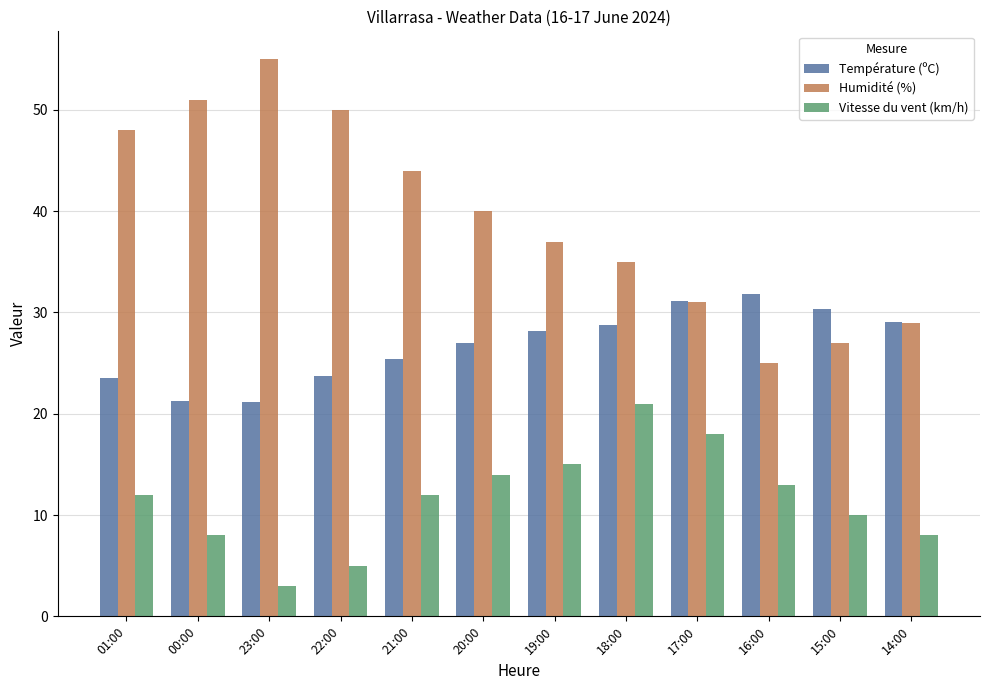

What is the difference between the maximum and minimum values in the Température (ºC) series?

10.6